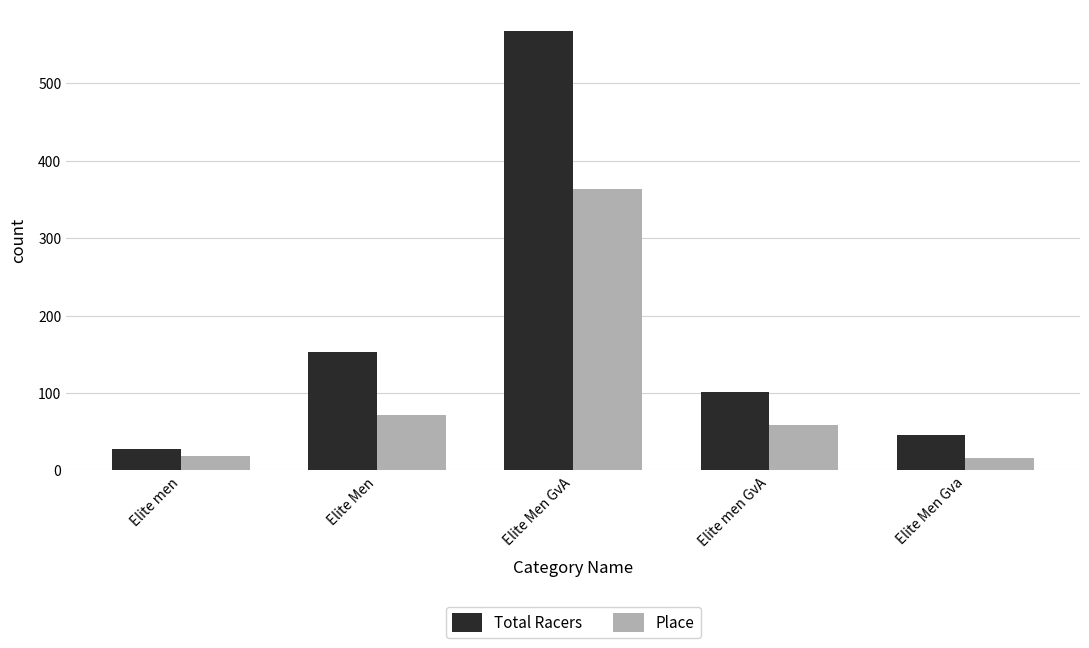

List the series in order of their overall mean, lowest first.

Place, Total Racers